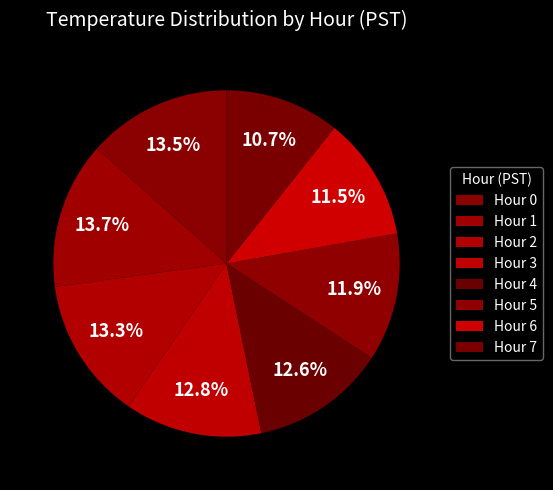

To the nearest percent, what is the difference between the largest and smallest slice percentages?

3%